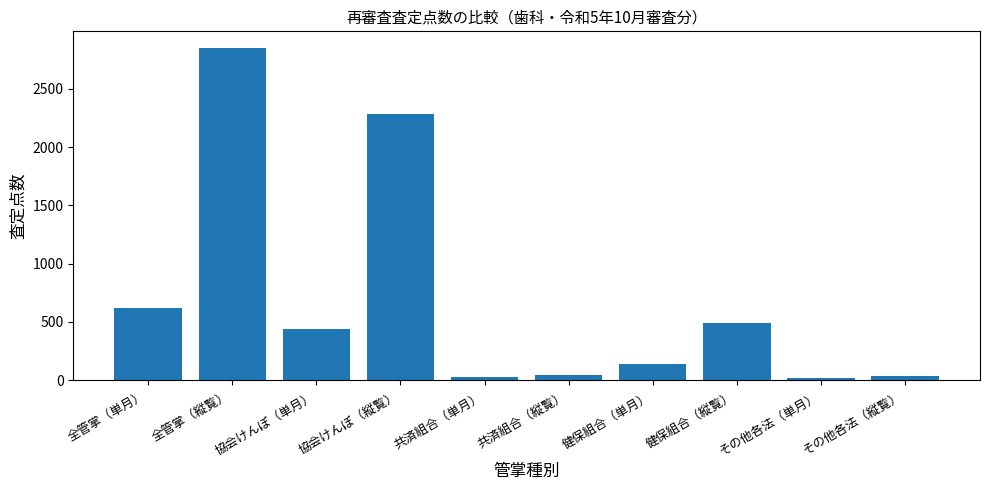

Between 全管掌（縦覧） and 健保組合（縦覧）, which is larger?

全管掌（縦覧）